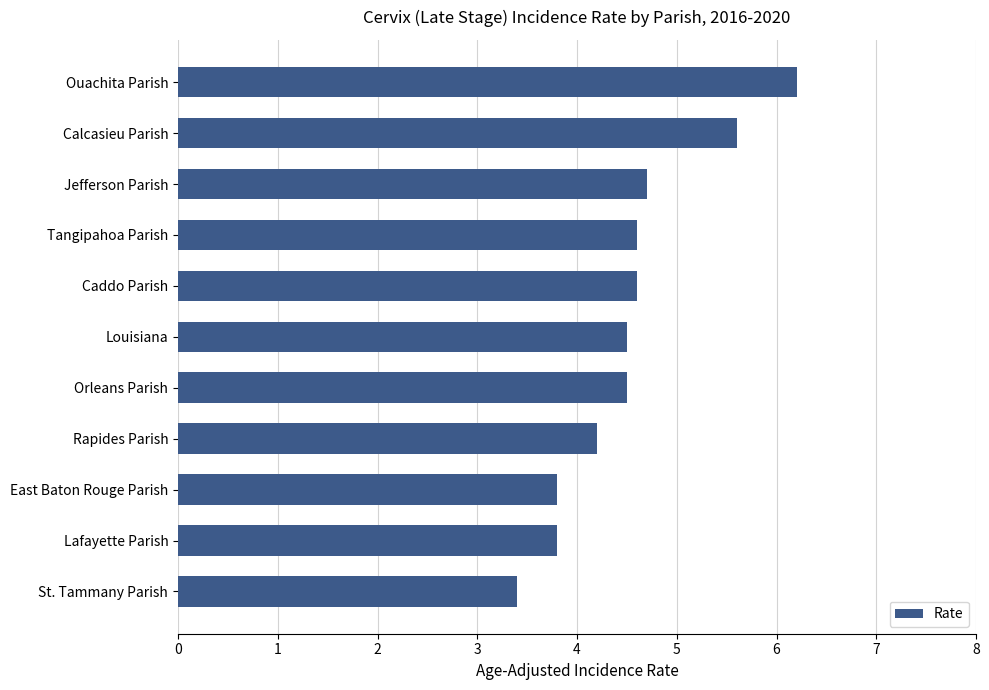

What is the approximate value at St. Tammany Parish?

3.4